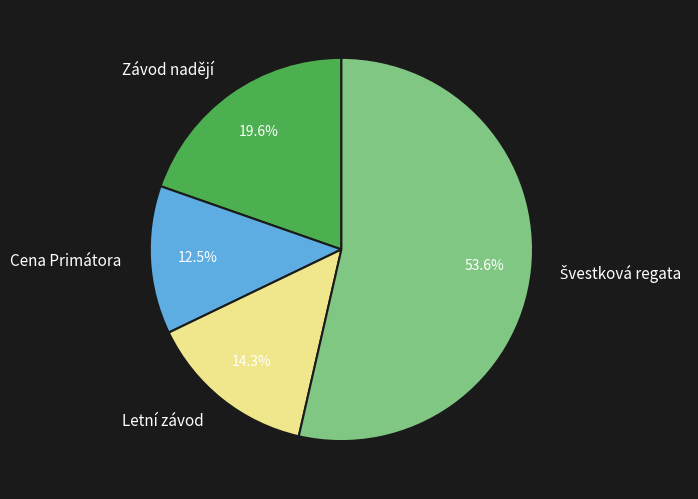

Which category has the smallest portion of the pie?

Cena Primátora